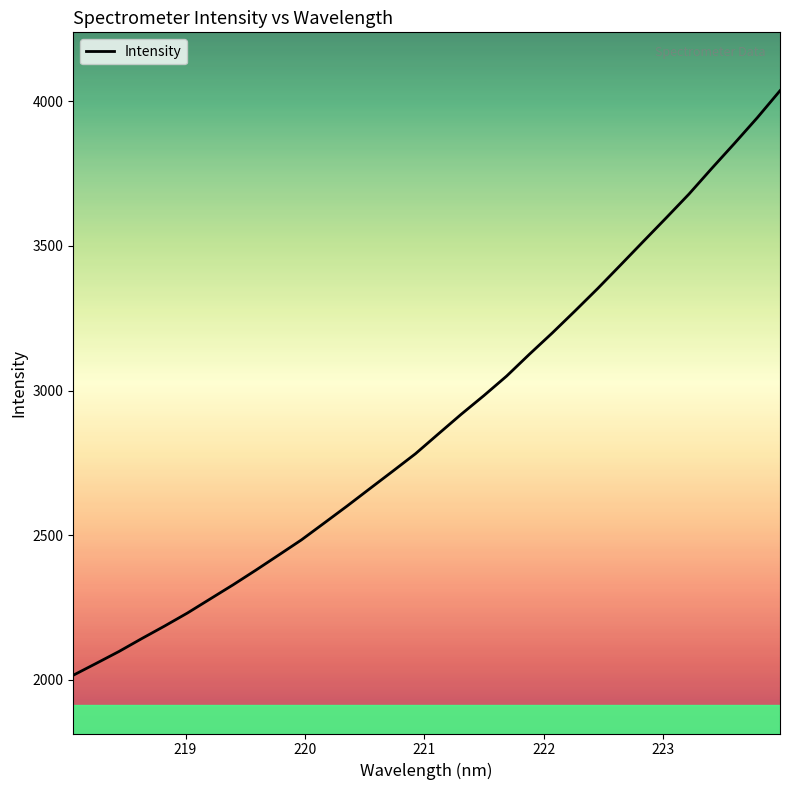

What is the maximum value shown in the chart?

4036.9